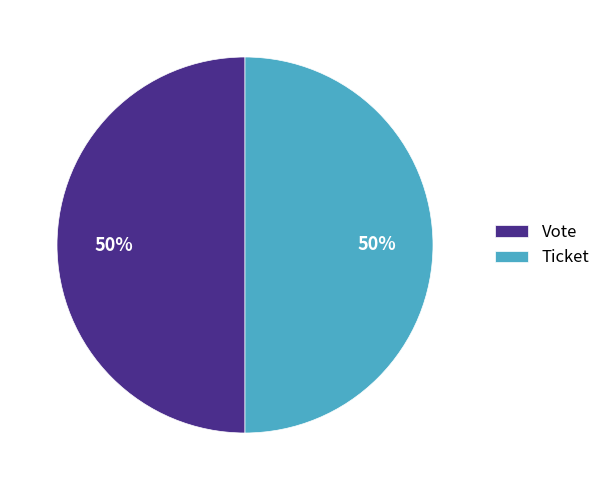

To the nearest percent, what is the average slice percentage?

50%